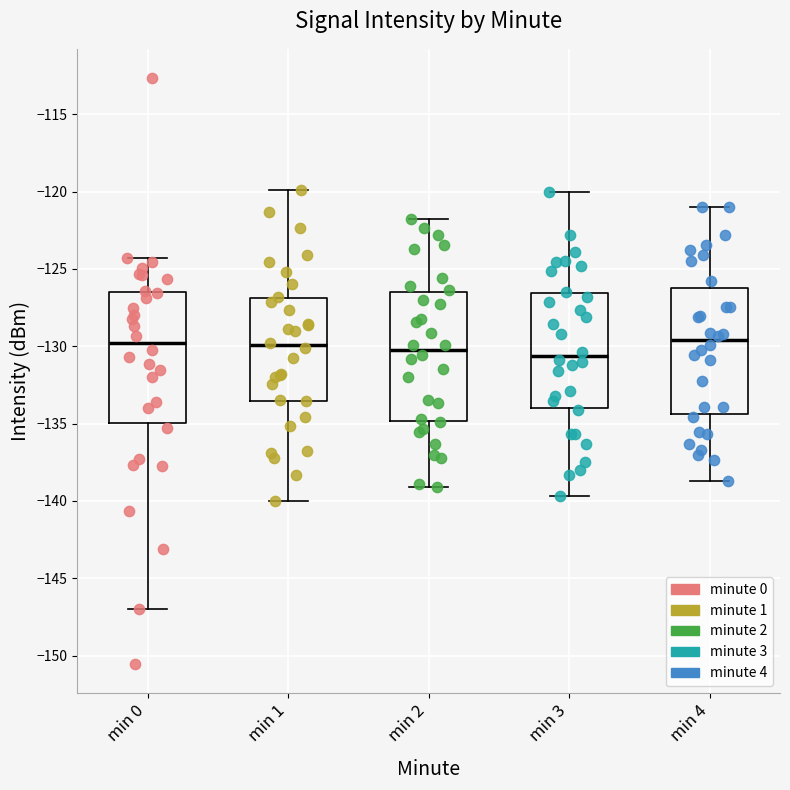

Reading left to right, transcribe this box plot: for each box, give where its median line is, the range the box spans, and where its two whiskers end, as read against the y-axis. The values are not printed on the chart, so give them approximately, as read against the axis.

min 0: median -130.0, box -135.0 to -126.5, whiskers -147.0 to -124.5
min 1: median -130.0, box -133.5 to -127.0, whiskers -140.0 to -120.0
min 2: median -130.0, box -135.0 to -126.5, whiskers -139.0 to -122.0
min 3: median -130.5, box -134.0 to -126.5, whiskers -139.5 to -120.0
min 4: median -129.5, box -134.5 to -126.0, whiskers -138.5 to -121.0